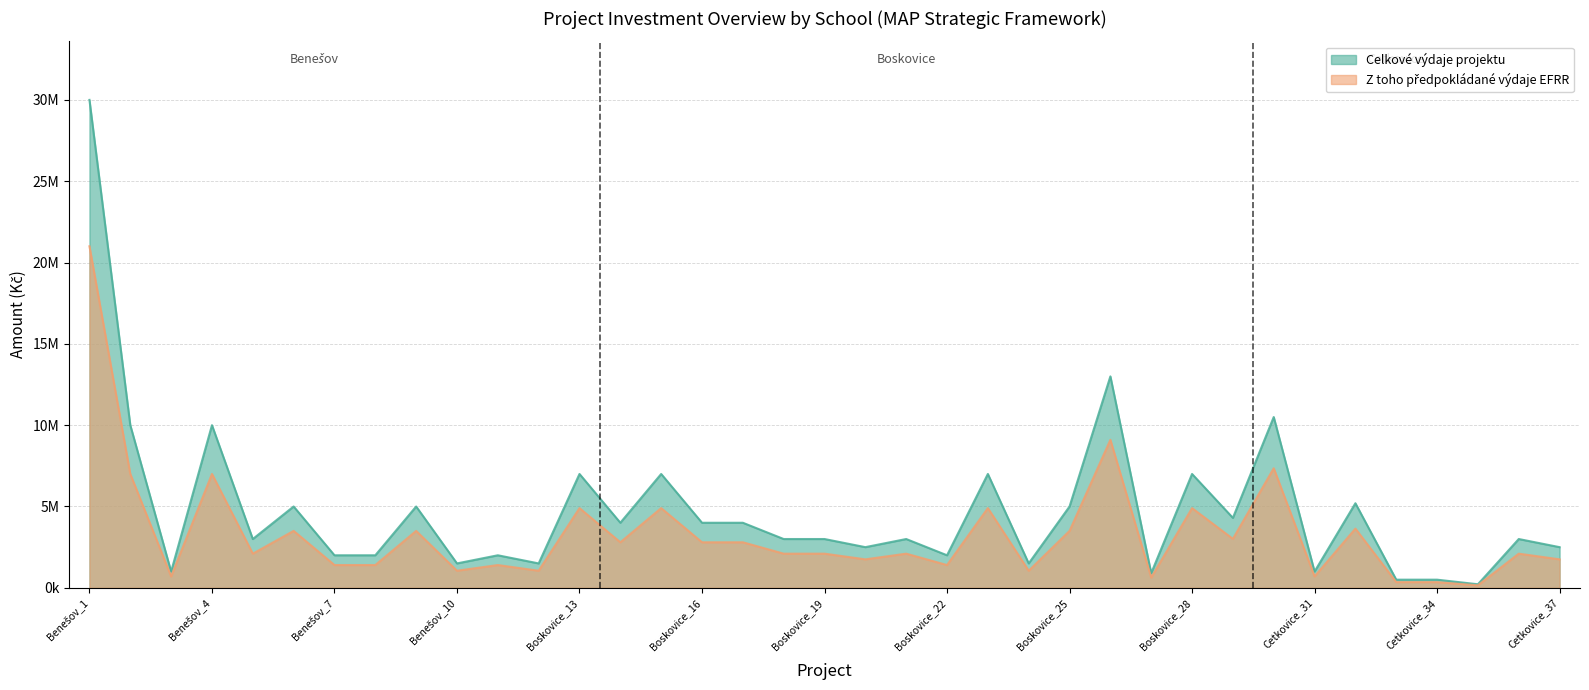

What is the label of the 30th point from the right?

Benešov_8